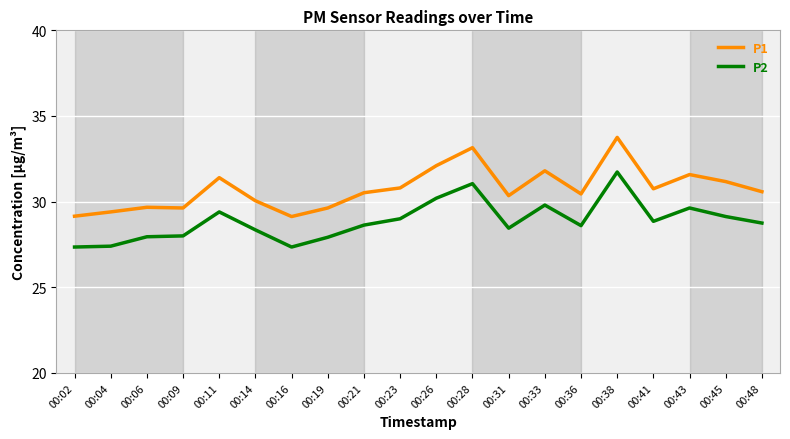

What is the total value across all series at 00:31?

58.8